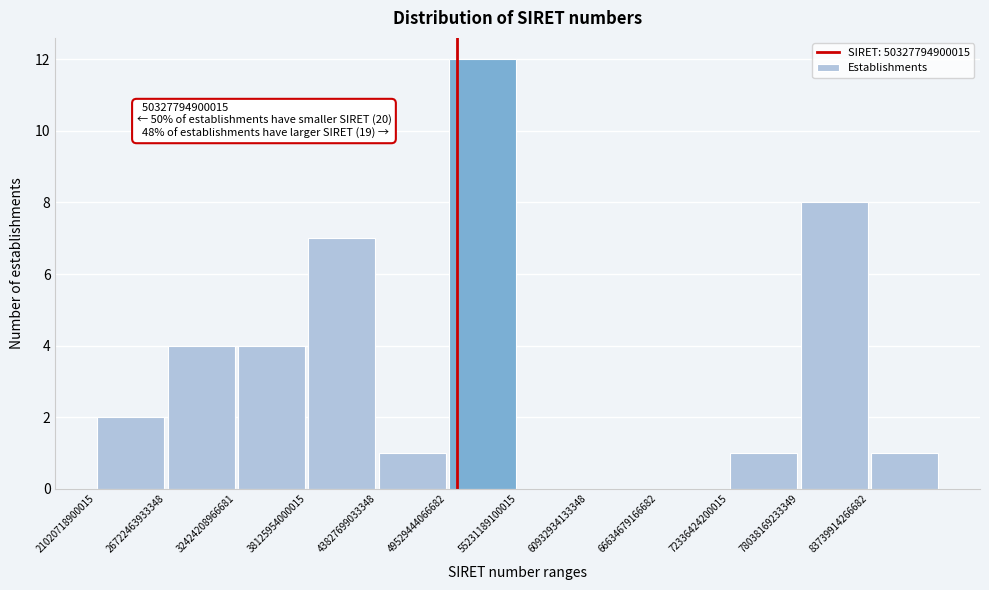

Which range on the x-axis has the tallest bar?

50000000000000 to 55000000000000